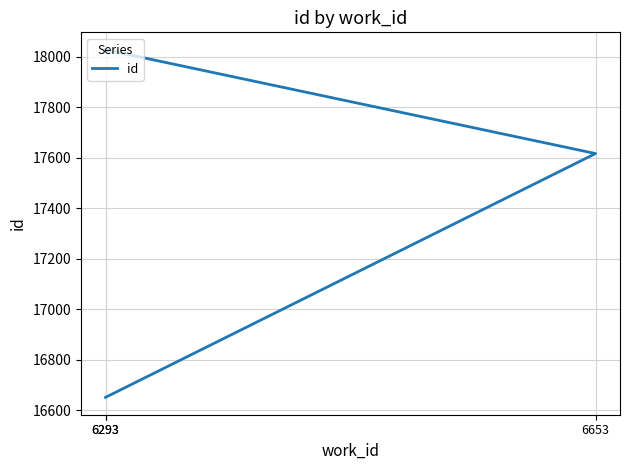

What is the label of the 1st point from the right?

6293